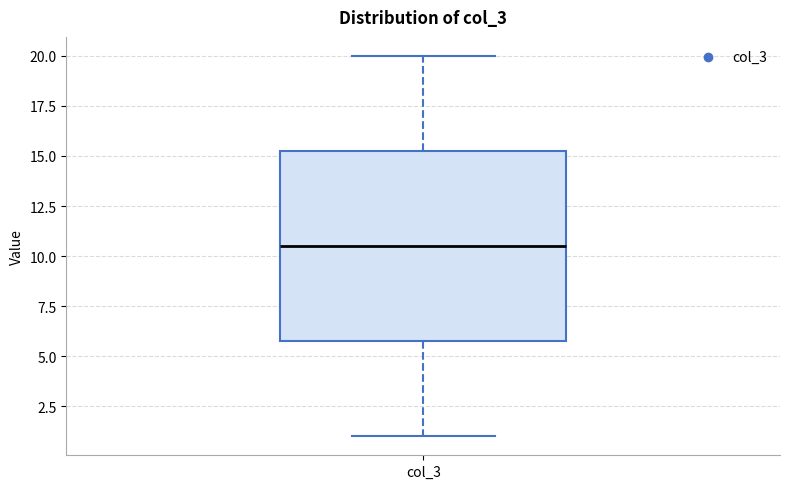

Transcribe this box plot: give where the median line is, the range the box spans, and where the two whiskers end, as read against the y-axis. The values are not printed on the chart, so give them approximately, as read against the axis.

median 10.5, box 6.0 to 15.5, whiskers 1.0 to 20.0